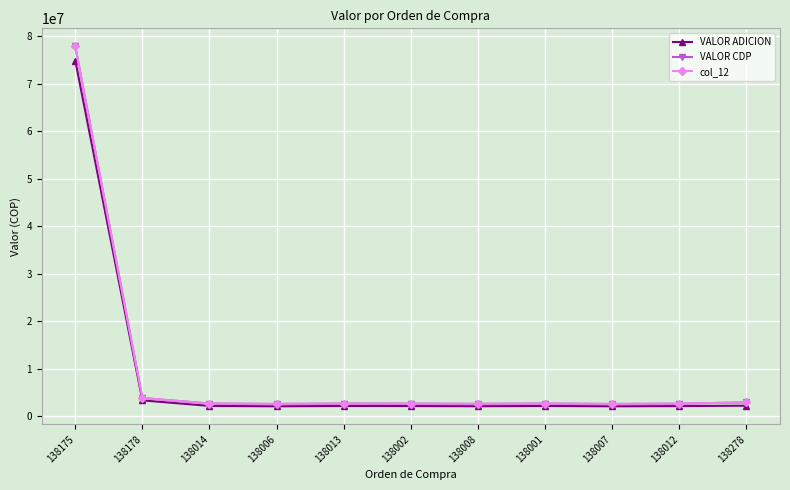

True or false: col_12 and VALOR ADICION cross at least once.

False